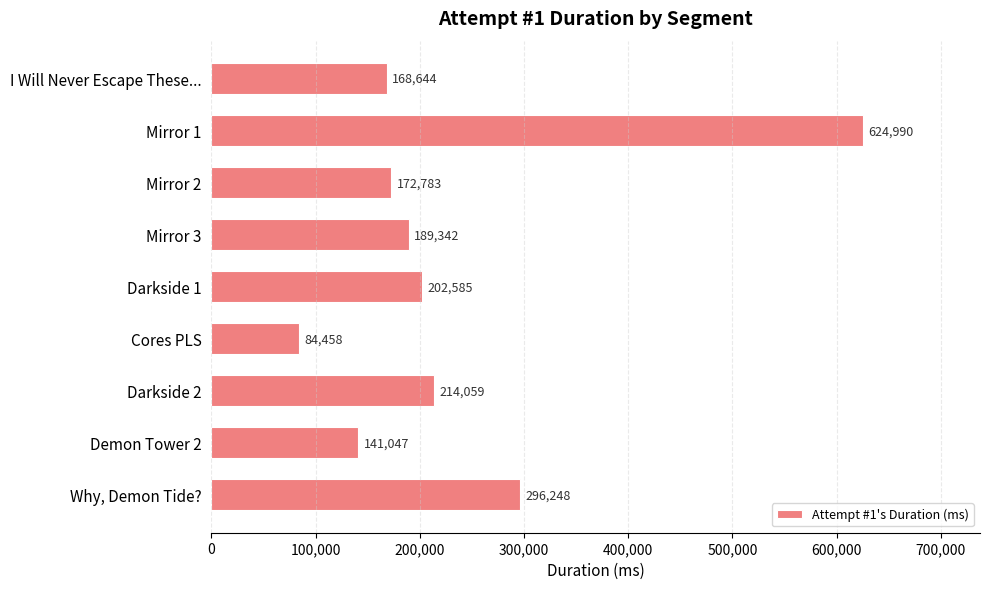

Rank the categories by value from lowest to highest.

Cores PLS, Demon Tower 2, I Will Never Escape These..., Mirror 2, Mirror 3, Darkside 1, Darkside 2, Why, Demon Tide?, Mirror 1